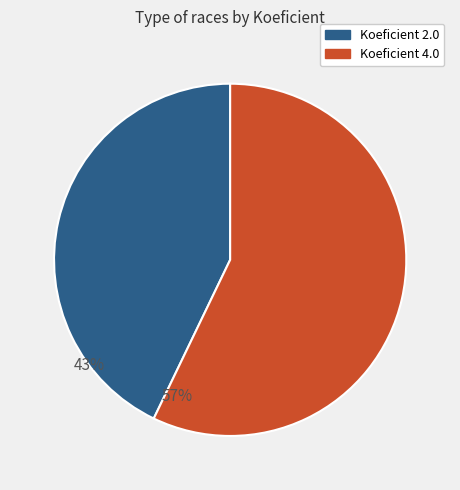

Count the number of slices in the pie.

2